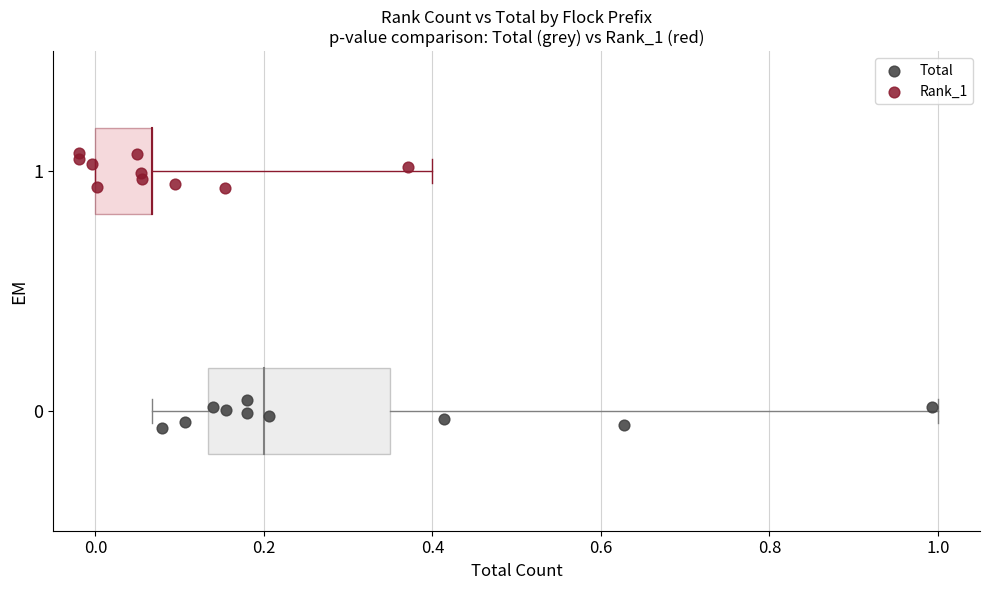

Which series contains the highest Y value?

Rank_1